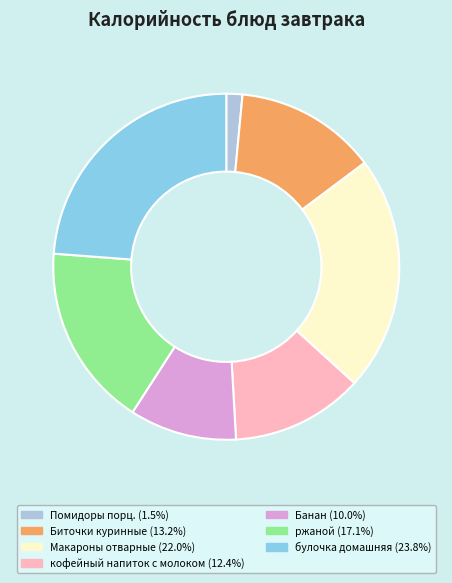

Count the number of slices in the pie.

7